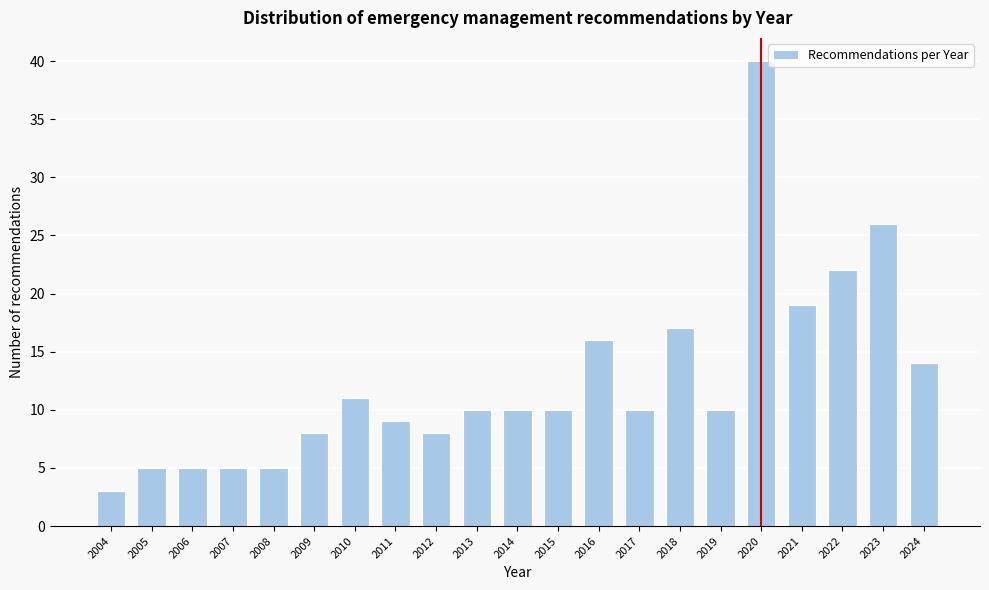

Reading right to left, transcribe all the data shown in this chart.

2024=14	2023=26	2022=22	2021=19	2020=40	2019=10	2018=17	2017=10	2016=16	2015=10	2014=10	2013=10	2012=8	2011=9	2010=11	2009=8	2008=5	2007=5	2006=5	2005=5	2004=3